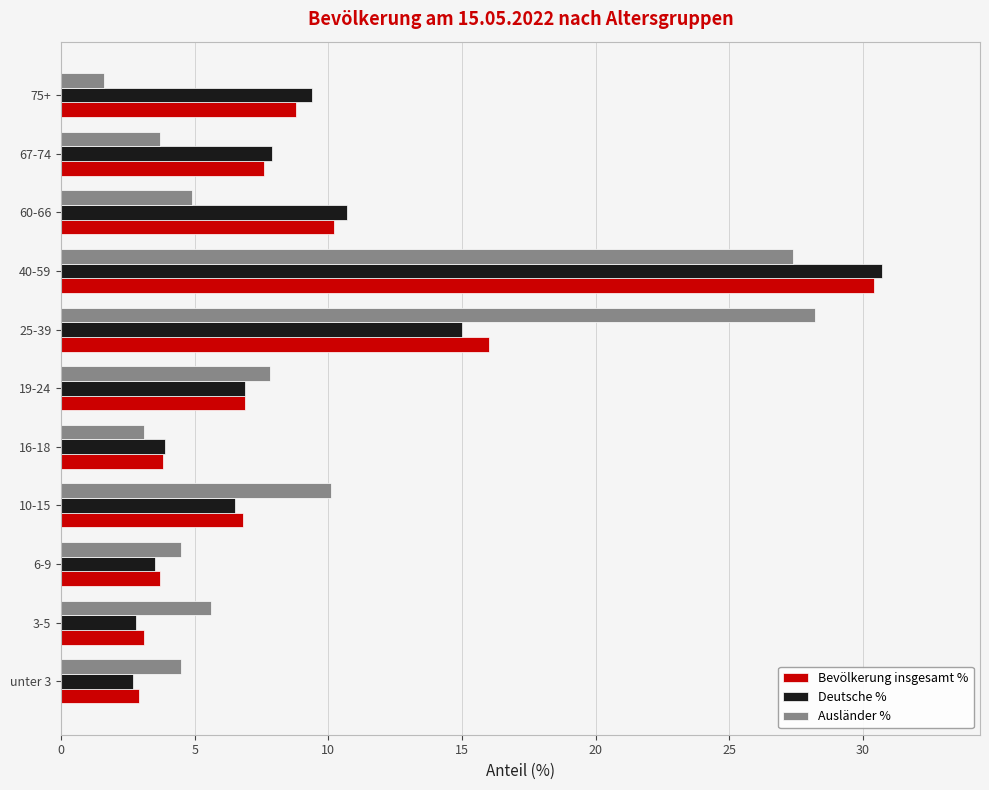

How many distinct data groups are displayed?

3